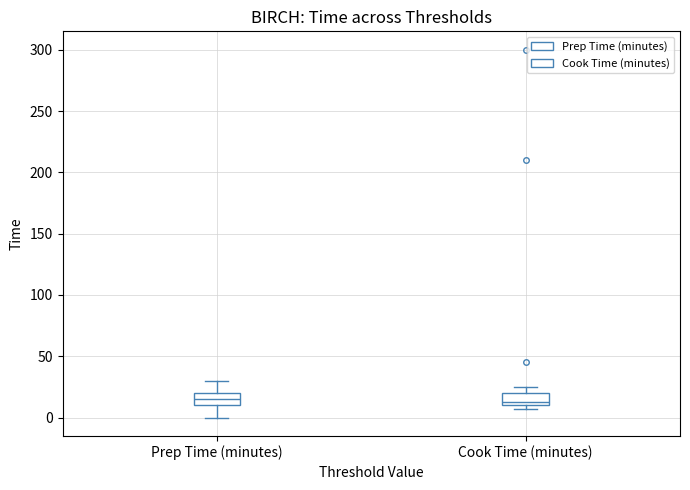

Reading left to right, transcribe this box plot: for each box, give where its median line is, the range the box spans, and where its two whiskers end, as read against the y-axis. The values are not printed on the chart, so give them approximately, as read against the axis.

Prep Time (minutes): median 15, box 10 to 20, whiskers 0 to 30
Cook Time (minutes): median 15, box 10 to 20, whiskers 5 to 25